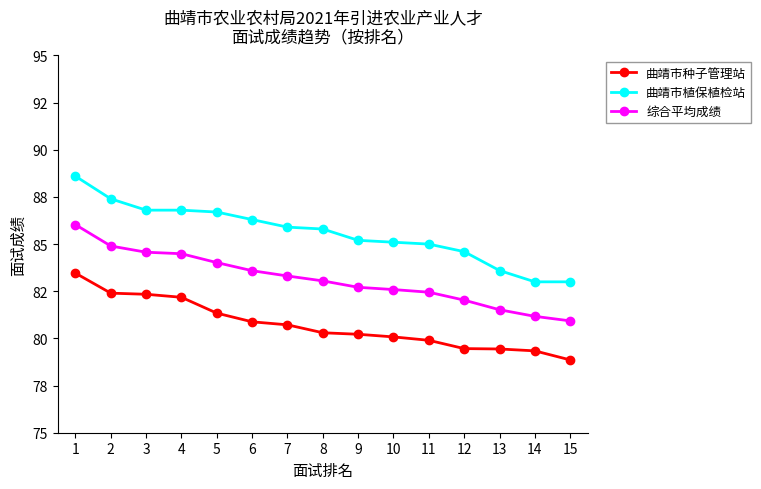

Between 2 and 8, which series saw the biggest shift?

曲靖市种子管理站